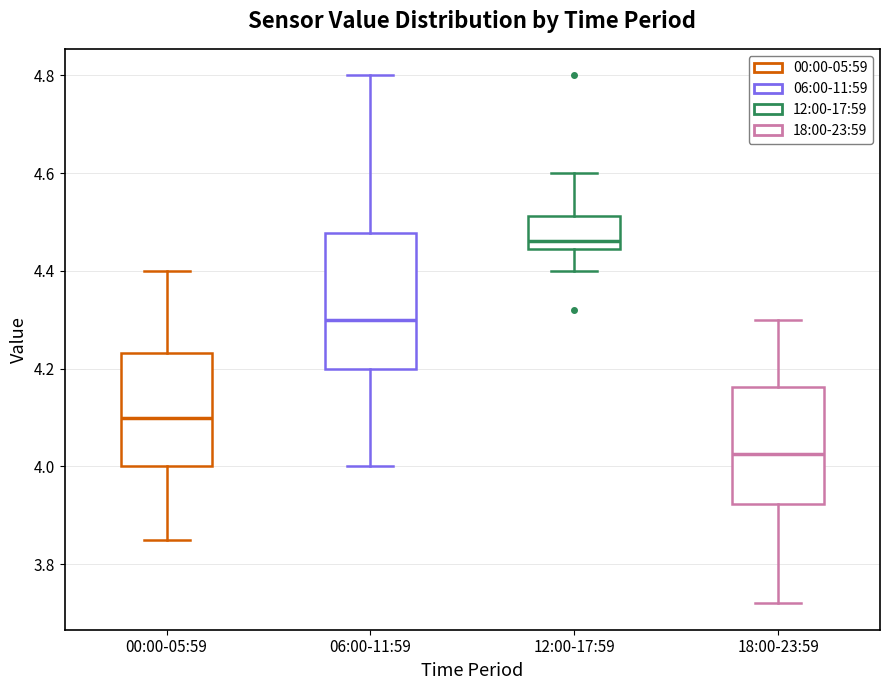

Reading left to right, read every box against the y-axis: the position of its median line, the range the box covers, and the ends of its whiskers. The values are not printed on the chart, so give them approximately, as read against the axis.

00:00-05:59: median 4.10, box 4.00 to 4.24, whiskers 3.86 to 4.40
06:00-11:59: median 4.30, box 4.20 to 4.48, whiskers 4.00 to 4.80
12:00-17:59: median 4.46, box 4.44 to 4.52, whiskers 4.40 to 4.60
18:00-23:59: median 4.02, box 3.92 to 4.16, whiskers 3.72 to 4.30